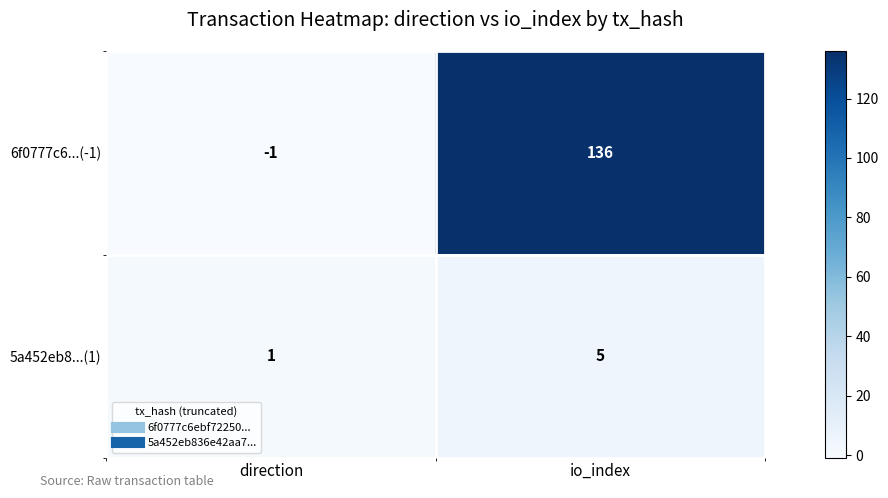

What is the average value of the 6f0777c6...(-1) series?

68